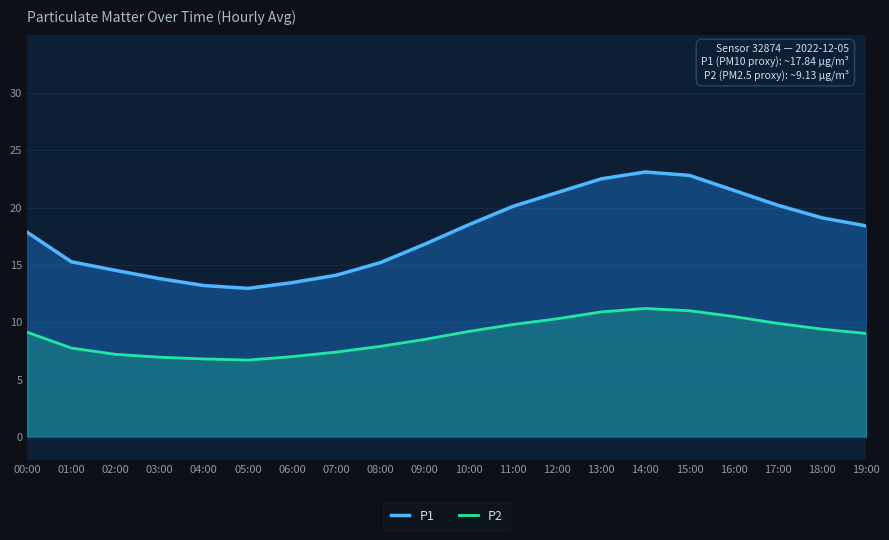

Rank the series by their average value, from highest to lowest.

P1, P2